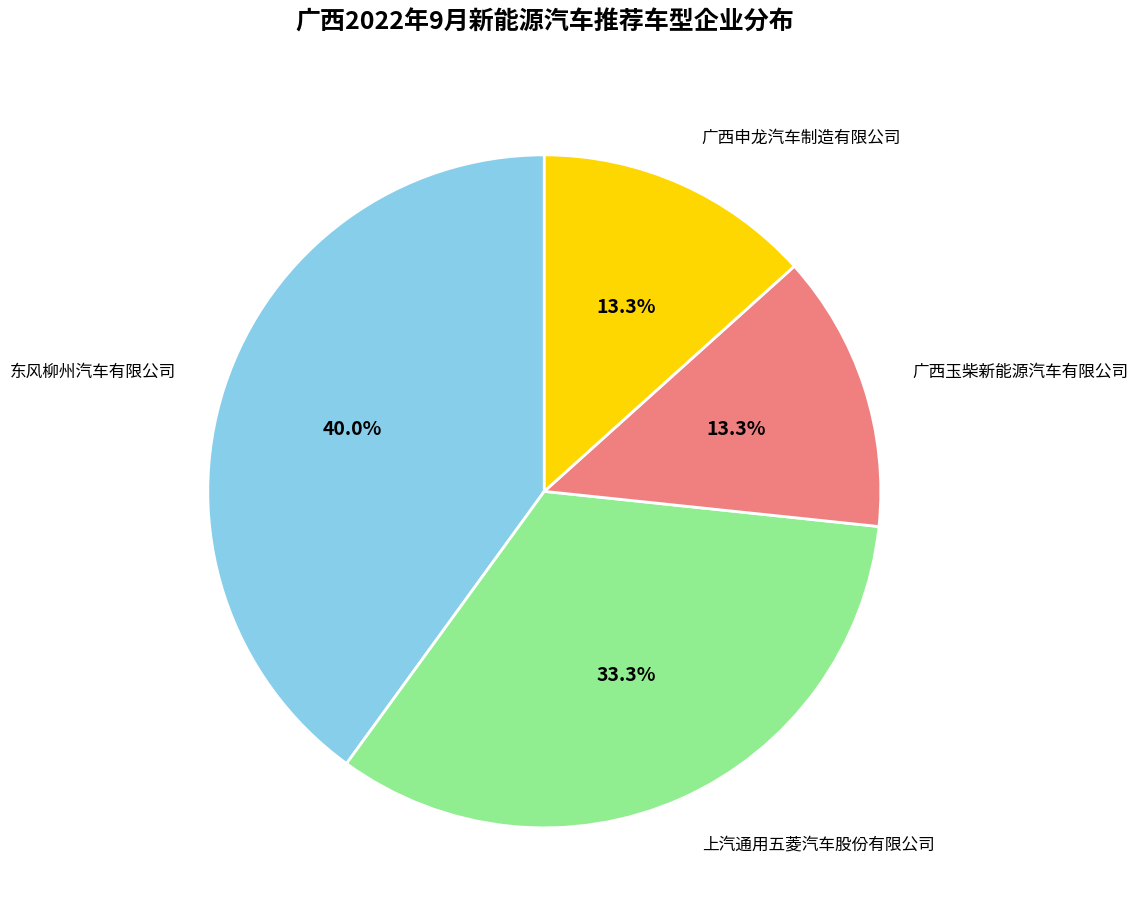

Which category has the biggest portion of the pie?

东风柳州汽车有限公司